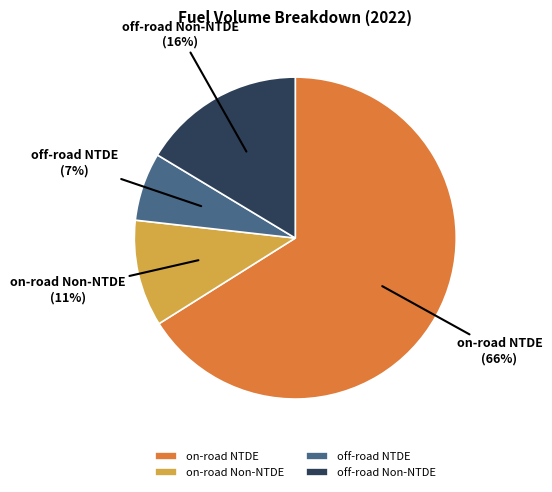

Rank the categories by value from highest to lowest.

on-road NTDE, off-road Non-NTDE, on-road Non-NTDE, off-road NTDE